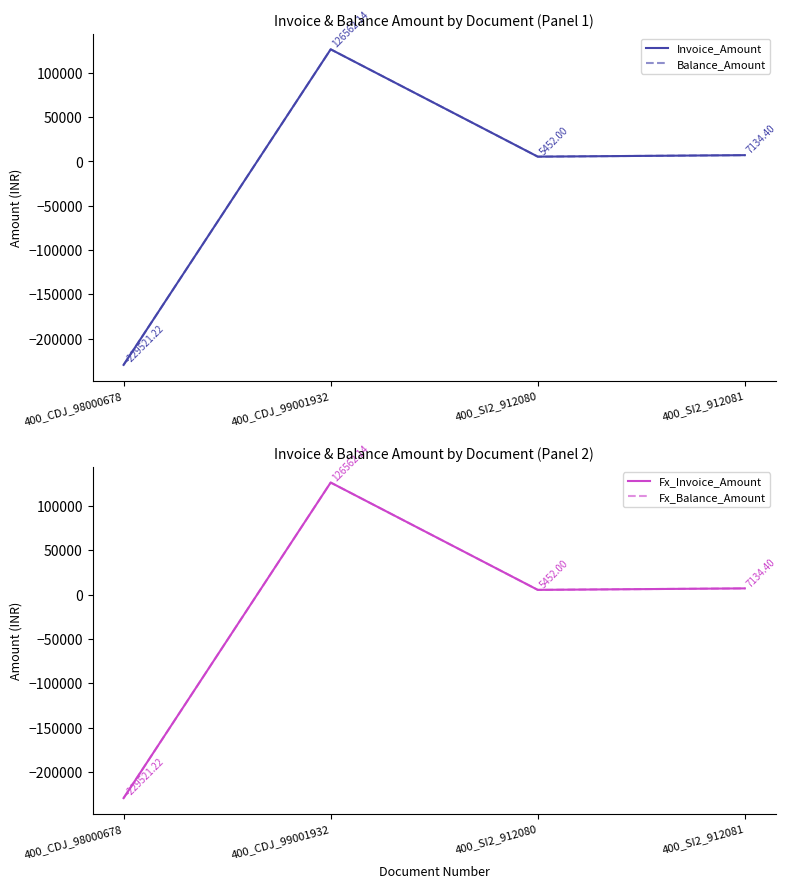

What are all the series names shown in the legend?

Invoice_Amount, Balance_Amount, Fx_Invoice_Amount, Fx_Balance_Amount